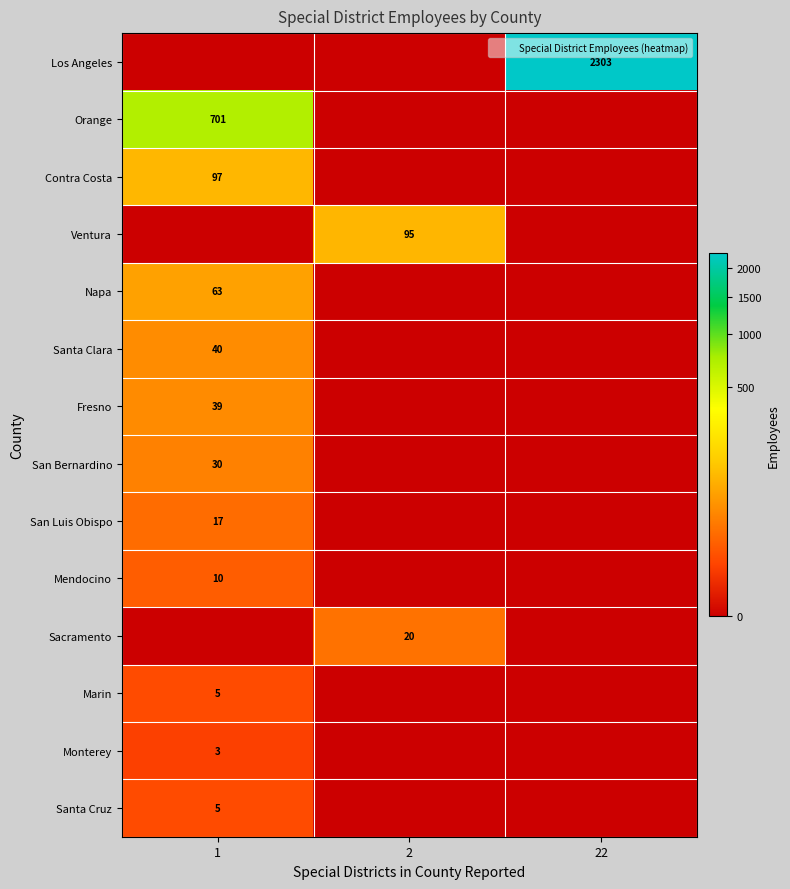

What is the spread (max minus min) of values at 1?

701